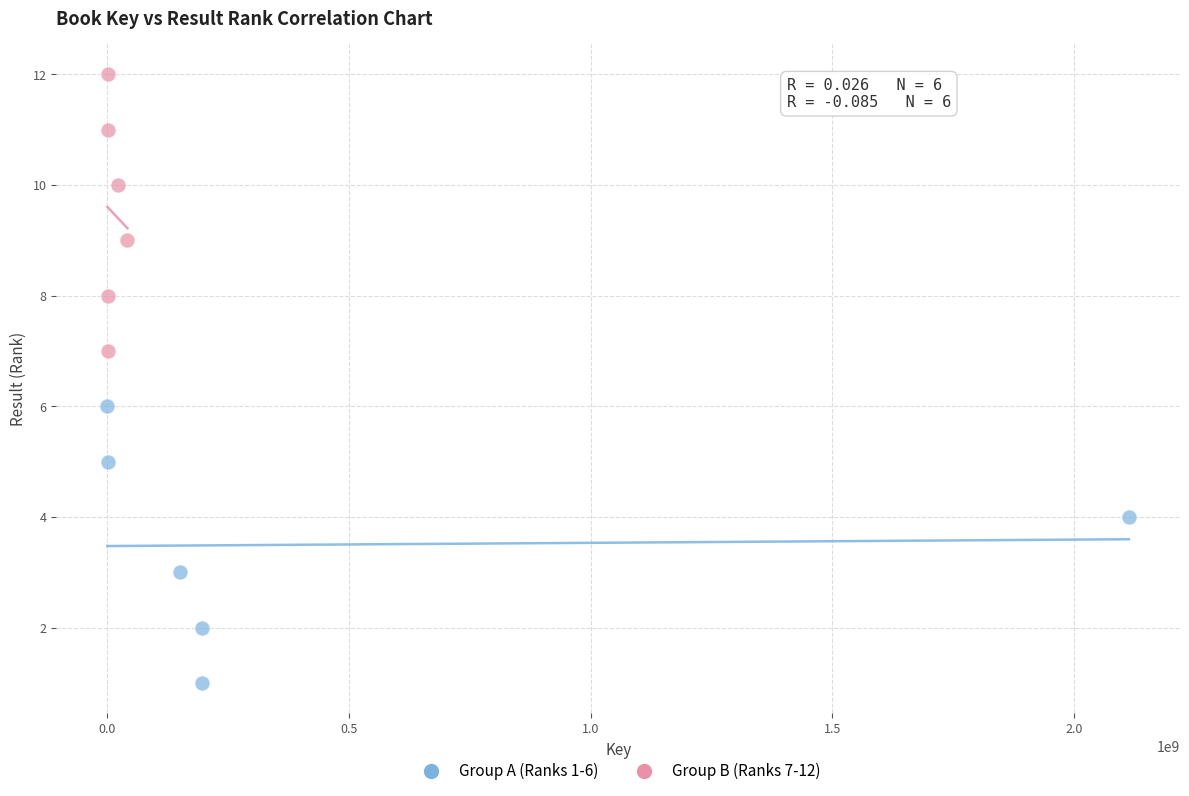

Which series contains the lowest Y value?

Group A (Ranks 1-6)